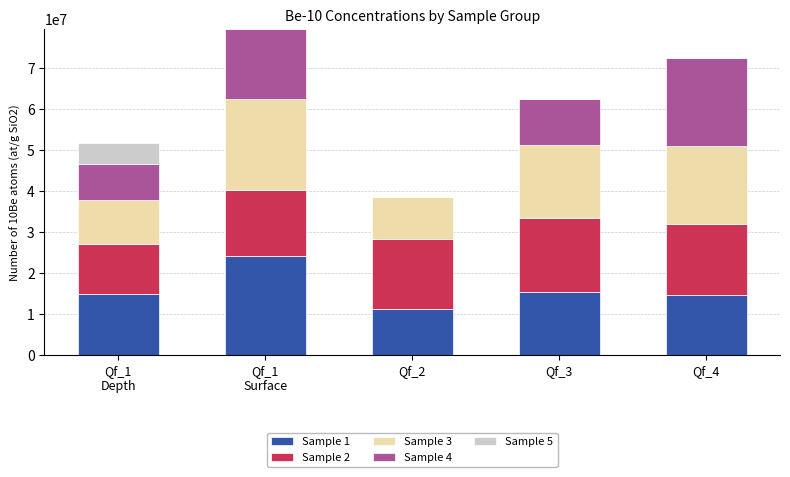

What is the highest value of the Sample 1 series?

24202309.6